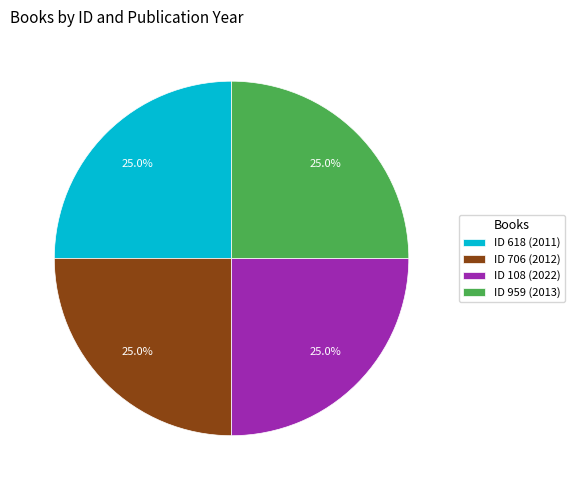

Approximately how many times larger is the value at ID 108 (2022) compared to ID 706 (2012)?

1.0